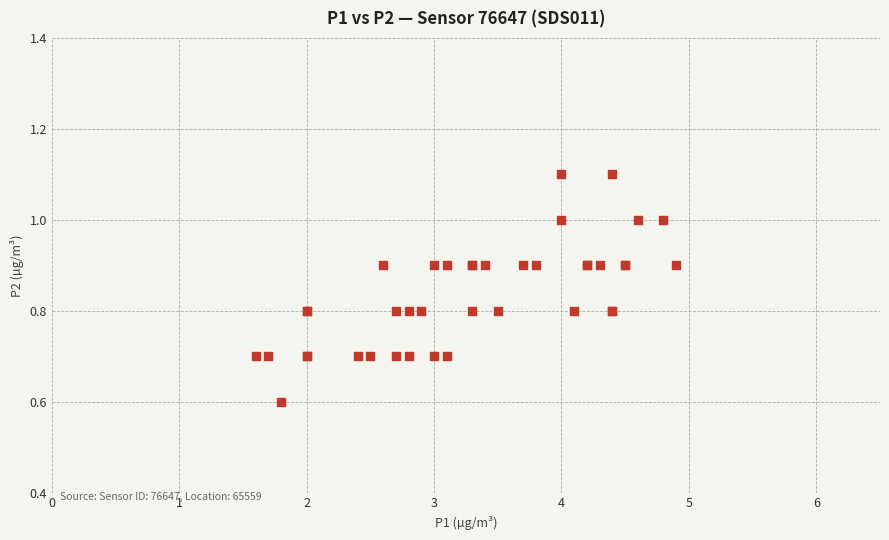

What Y value in the scatter plot is closest to 0?

0.6